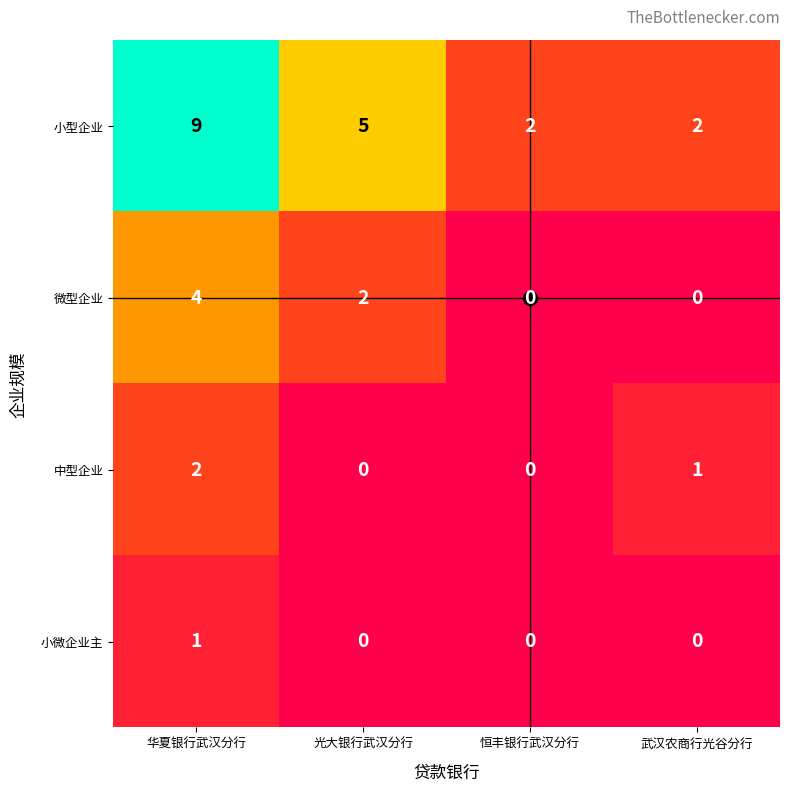

Rank the series by their maximum value, from highest to lowest.

小型企业, 微型企业, 中型企业, 小微企业主